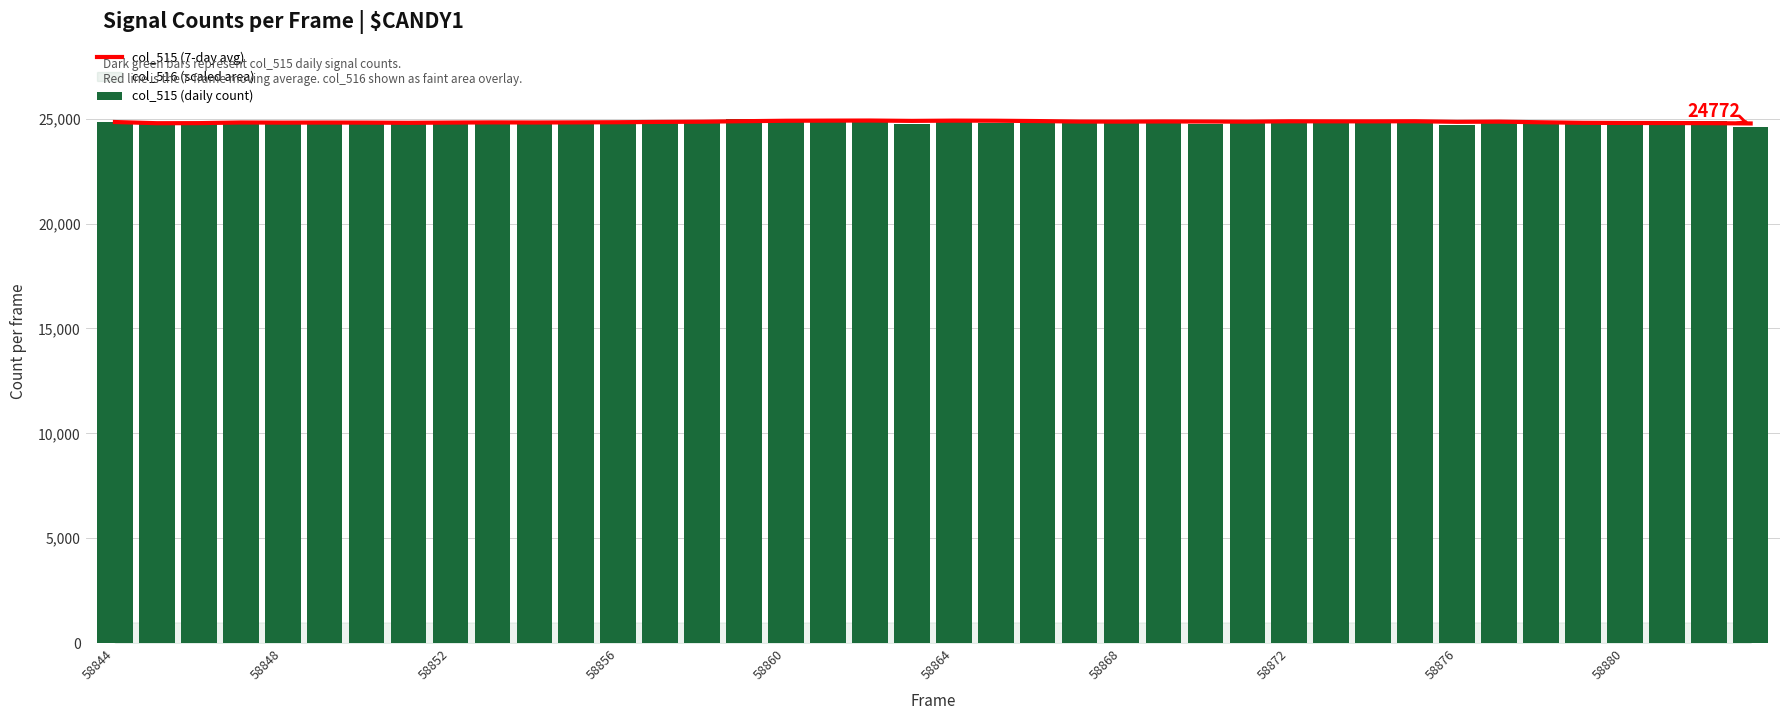

How many categories are shown in the chart?

40